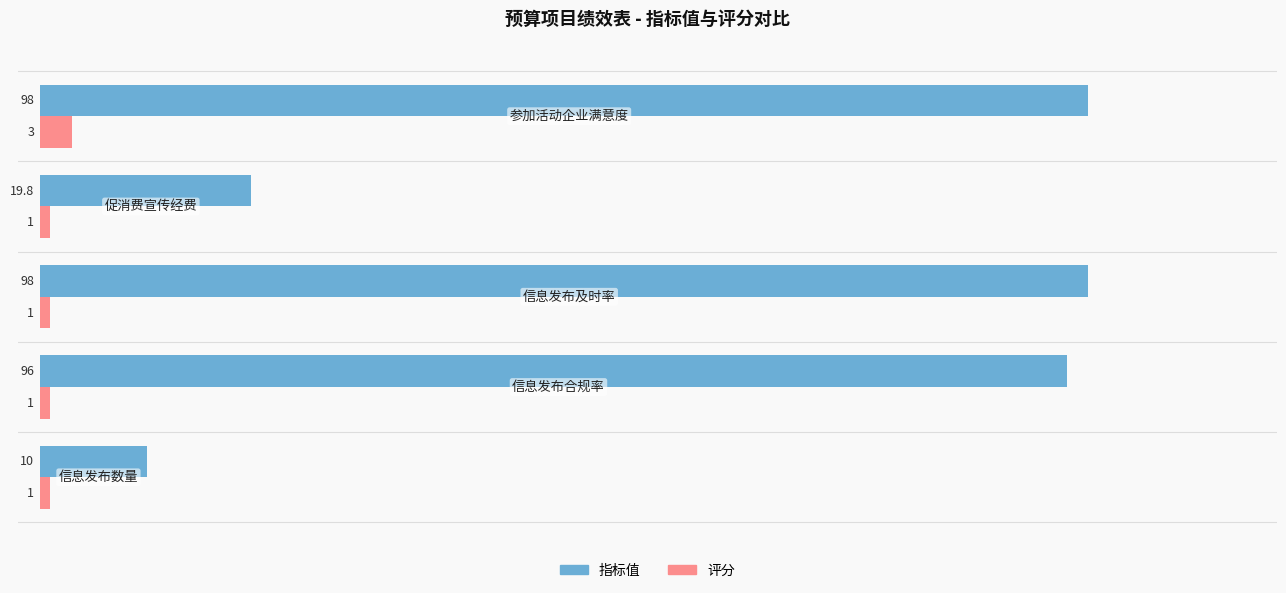

Count the number of data series in this chart.

2